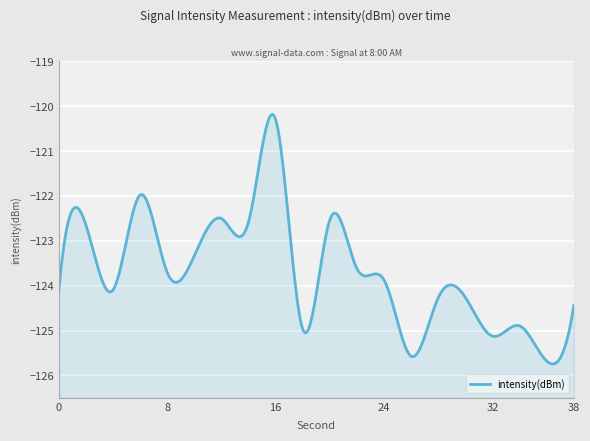

Where is the first local minimum?

4